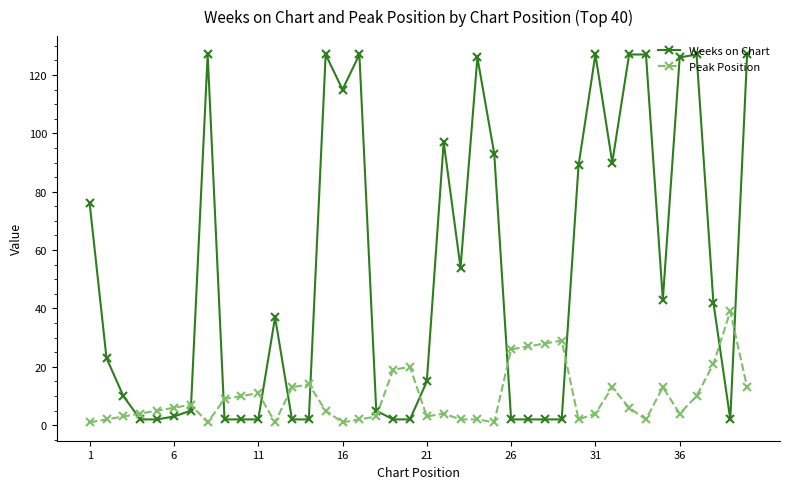

Which series has the largest range (max minus min)?

Weeks on Chart